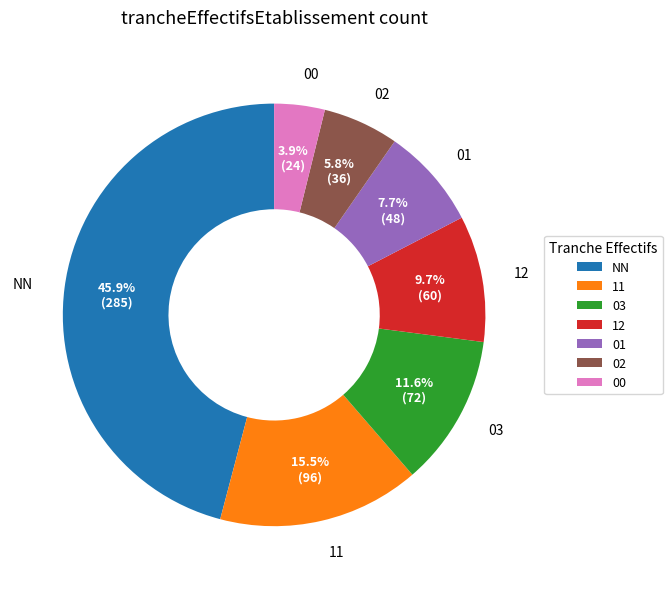

Count the number of slices in the pie.

7